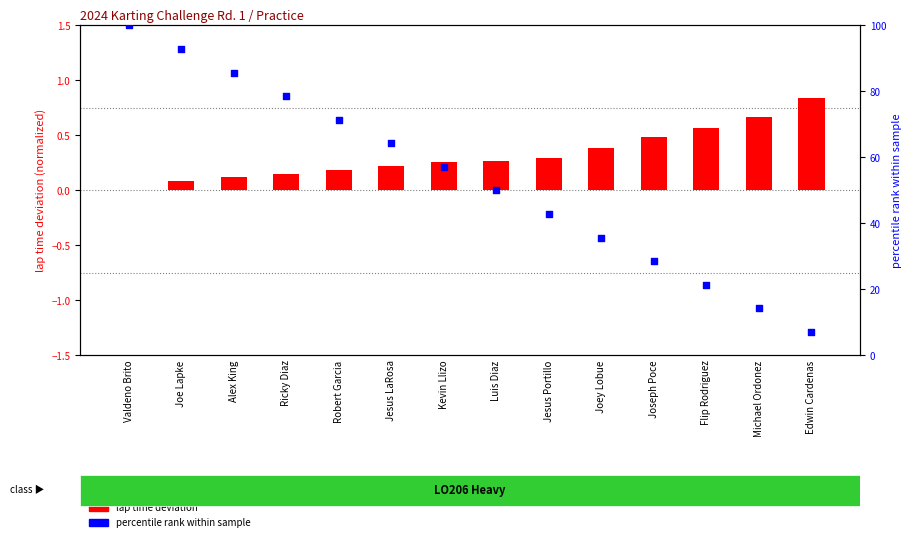

Which series has the widest spread of Y values?

percentile rank within sample